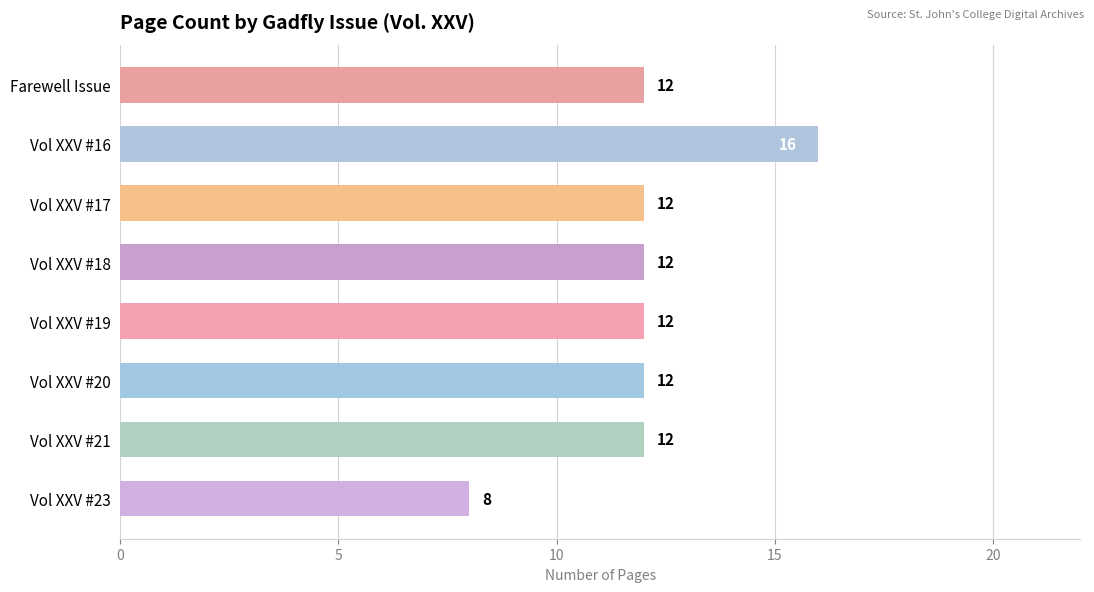

The value at Farewell Issue is 12. True or false?

True